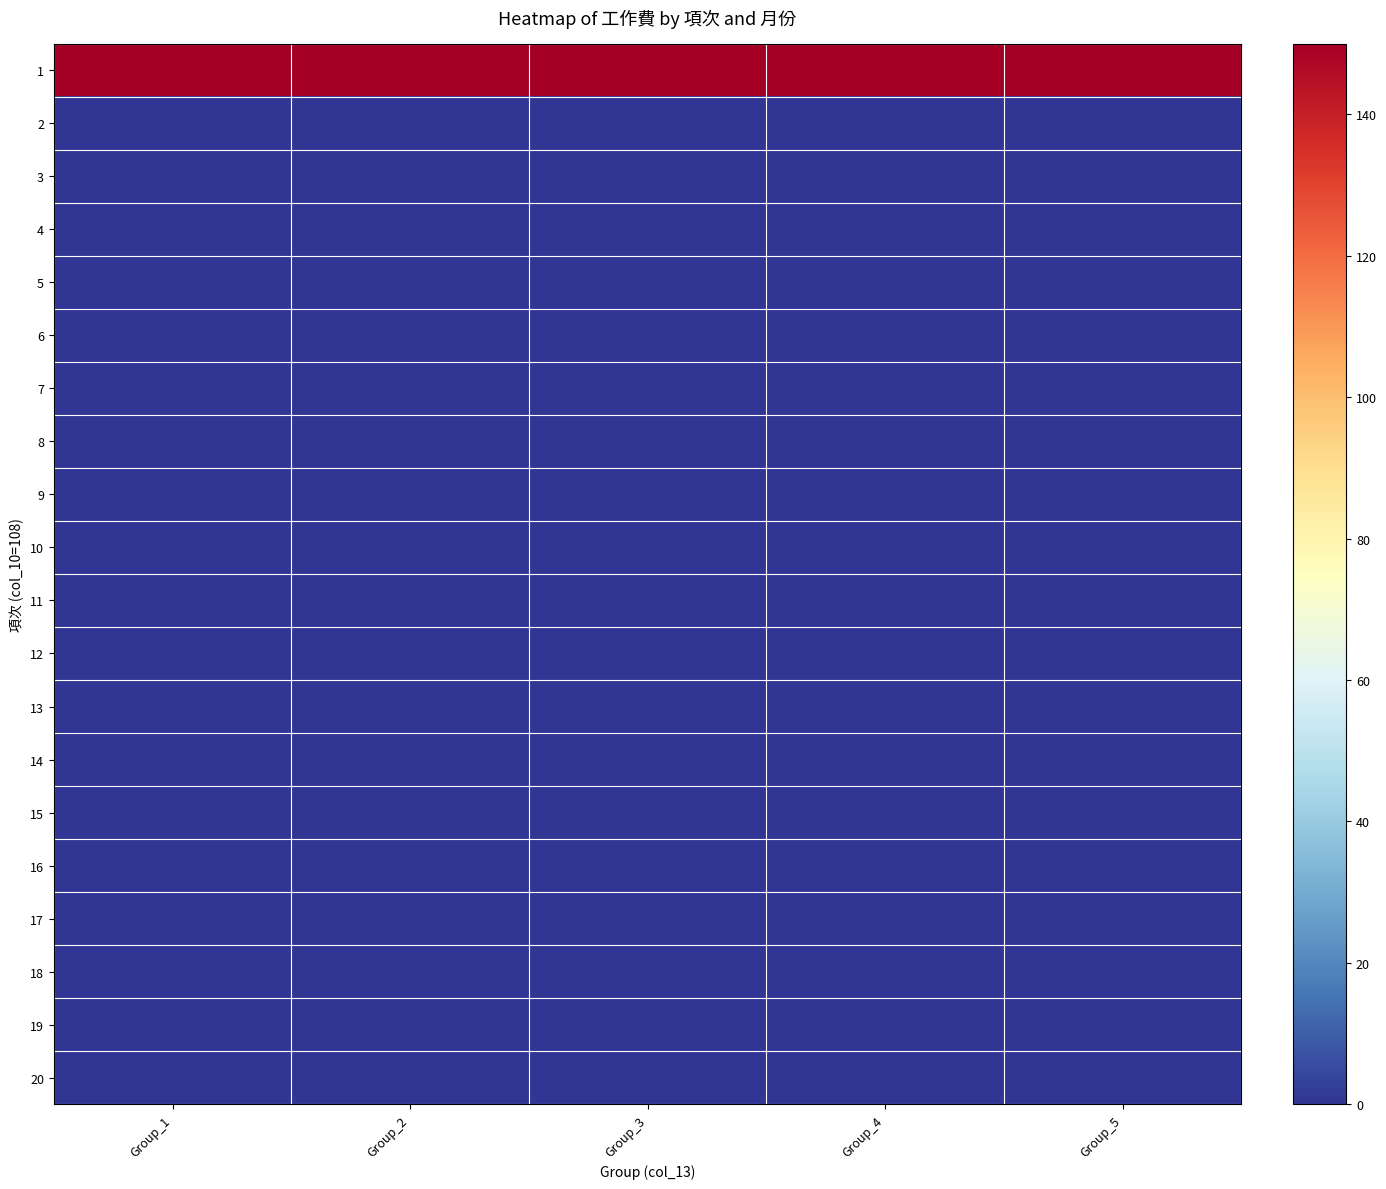

What is the total value across all series at Group_5?

150